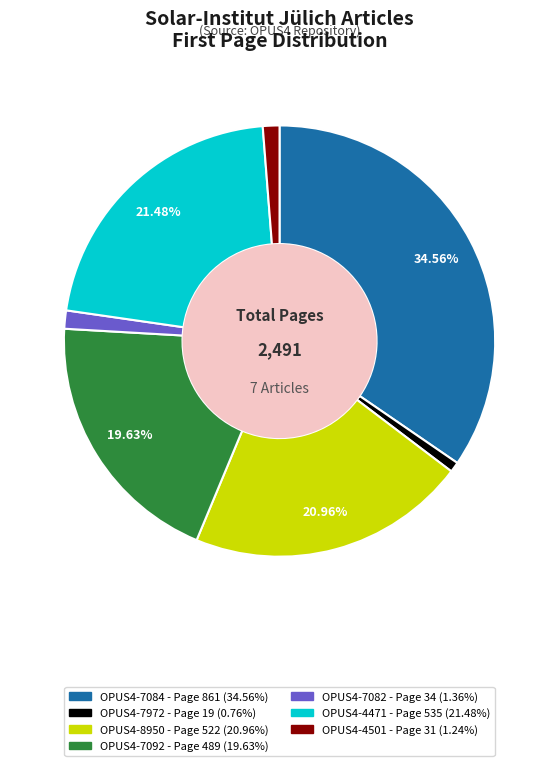

What portion of the pie excludes OPUS4-8950?

79.0%